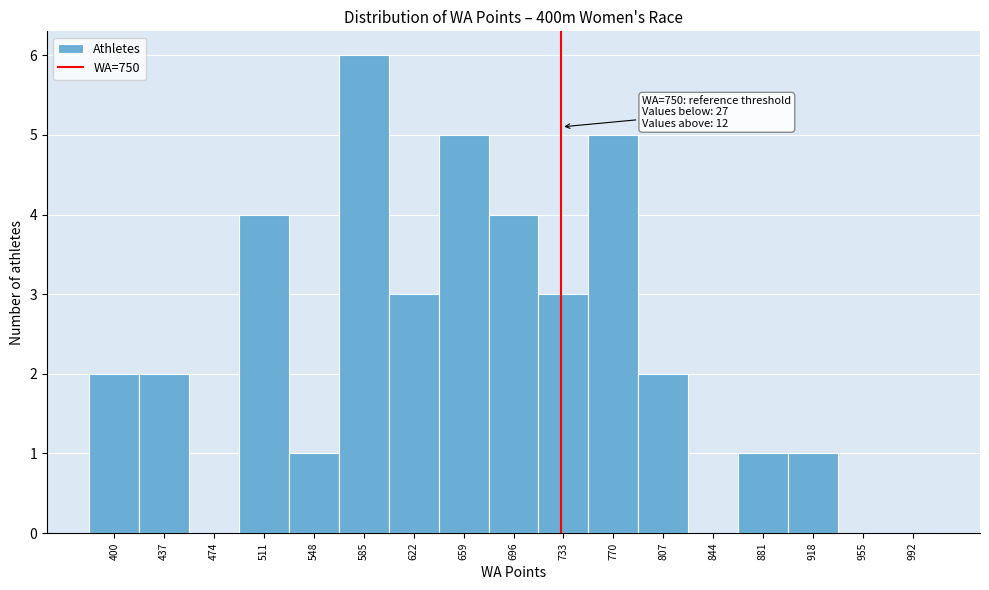

Reading right to left, extract all data points from this chart.

992=0	955=0	918=1	881=1	844=0	807=2	770=5	733=3	696=4	659=5	622=3	585=6	548=1	511=4	474=0	437=2	400=2